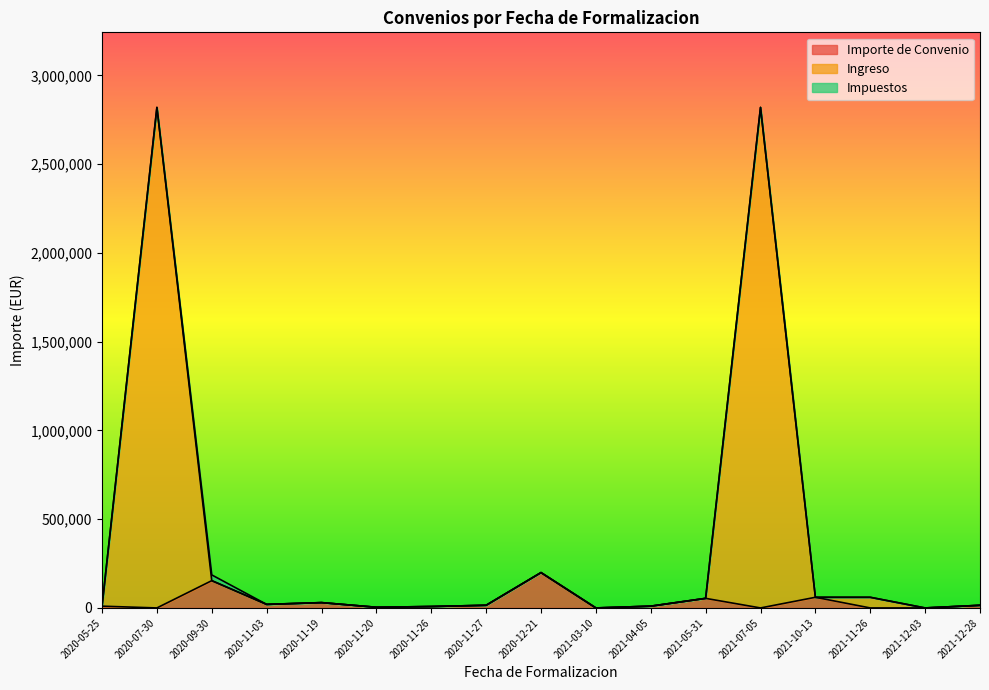

What is the highest value of the Importe de Convenio series?

199218.0